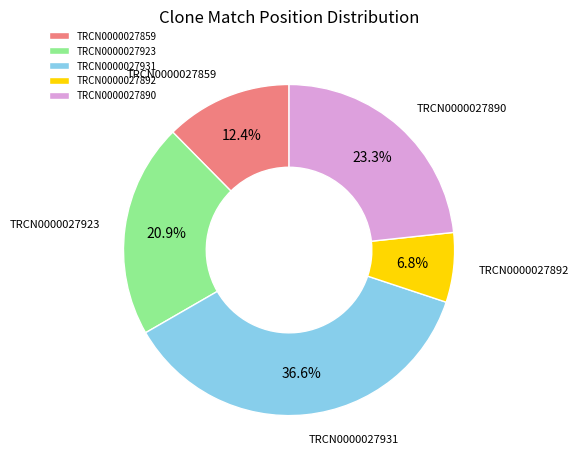

Does any single category account for the majority?

No